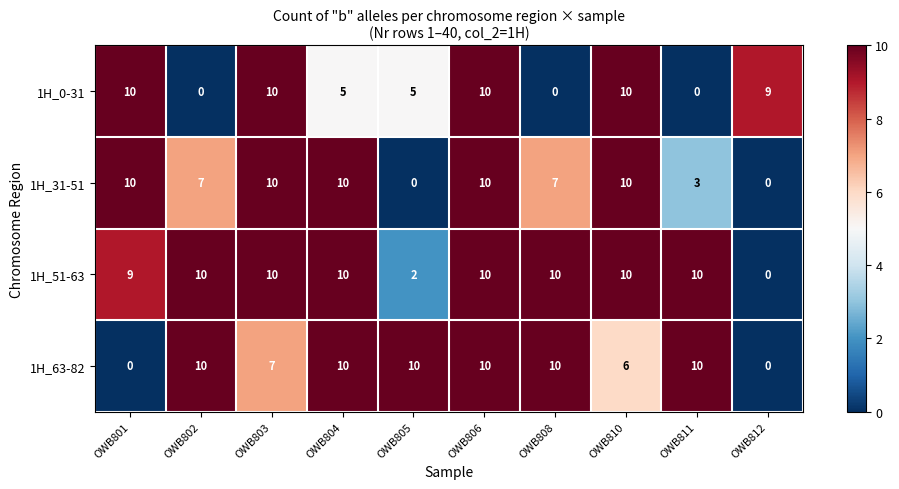

The 1H_31-51 series shows 3 at OWB811. True or false?

True